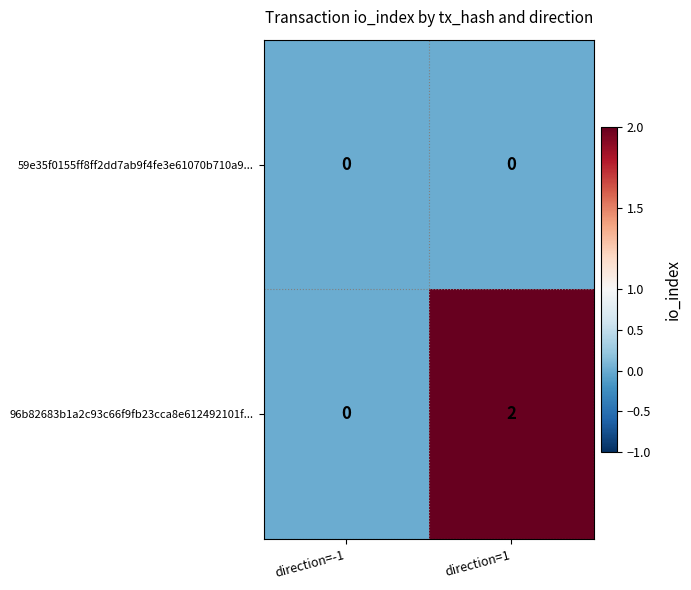

Count the number of data series in this chart.

2